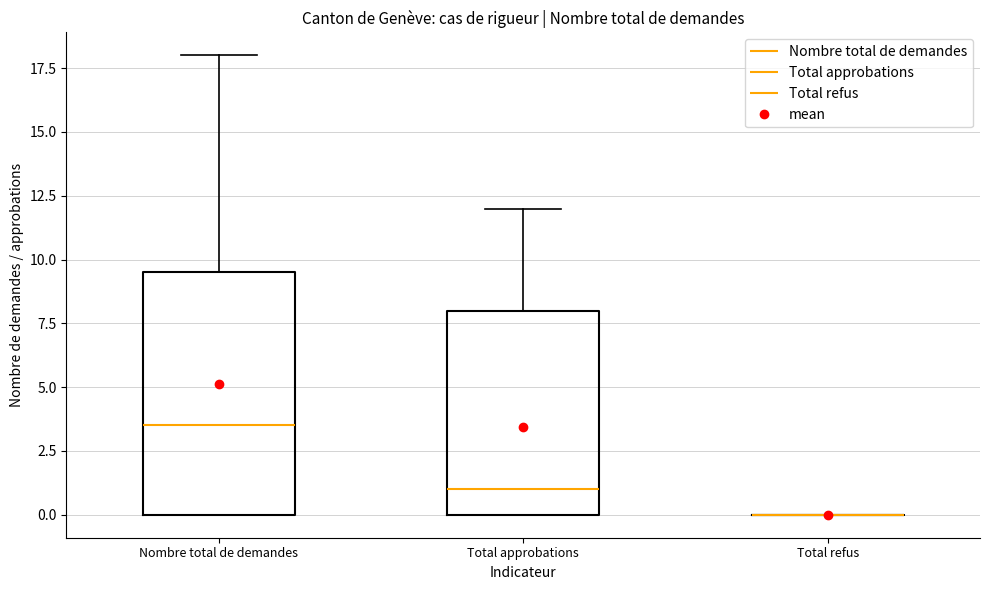

Where is the lower edge of the box for Total approbations on the y-axis? The values are not printed on the chart, so give them approximately, as read against the axis.

0.0